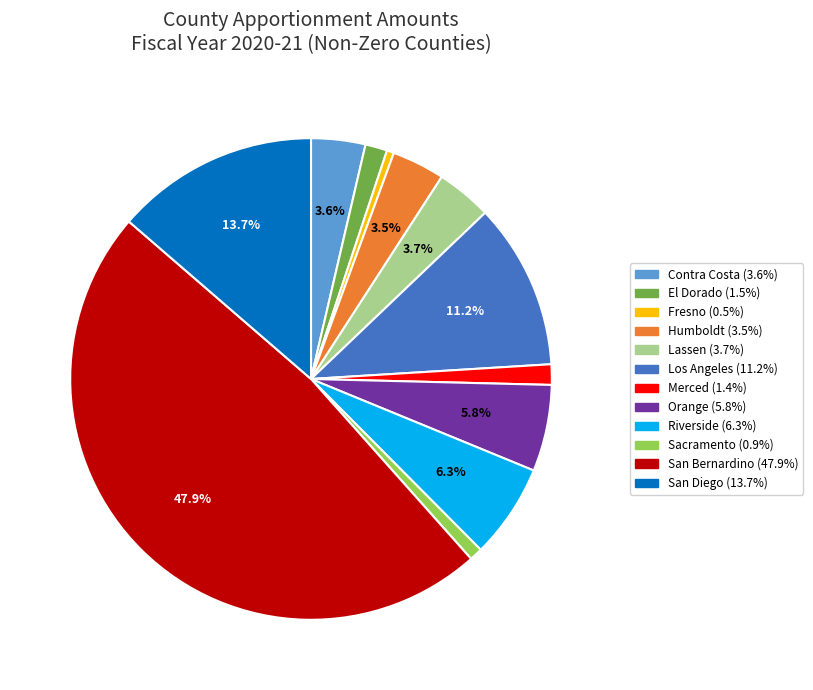

Is there a majority slice in this chart?

No